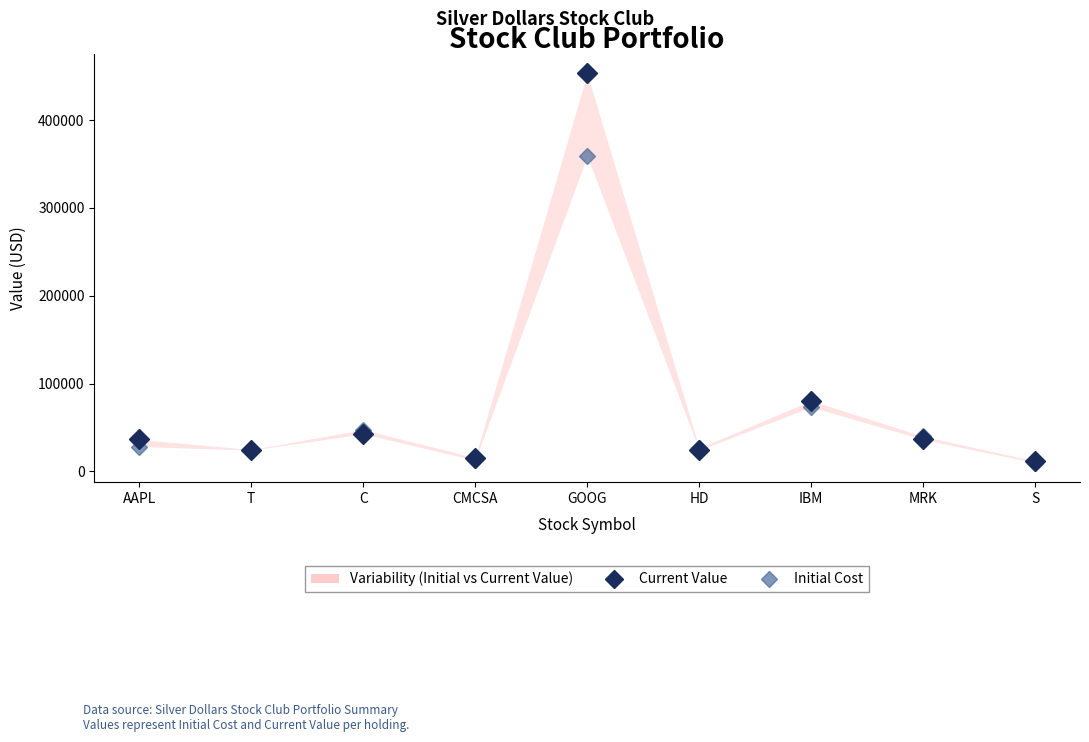

After their last crossing, which series has the higher values: Current Value or Initial Cost?

Current Value